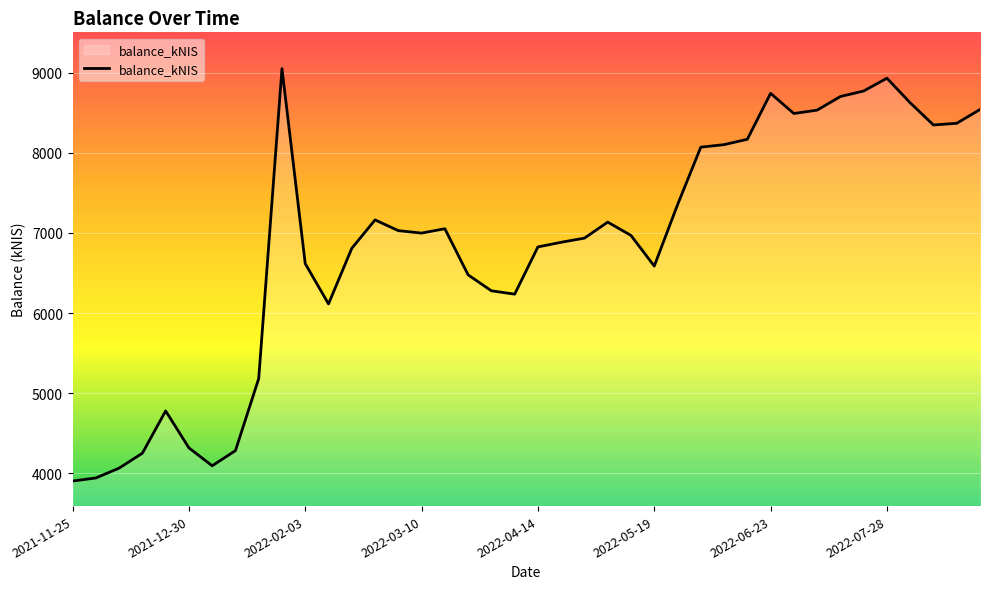

What is the difference between the maximum and minimum values?

5144.7